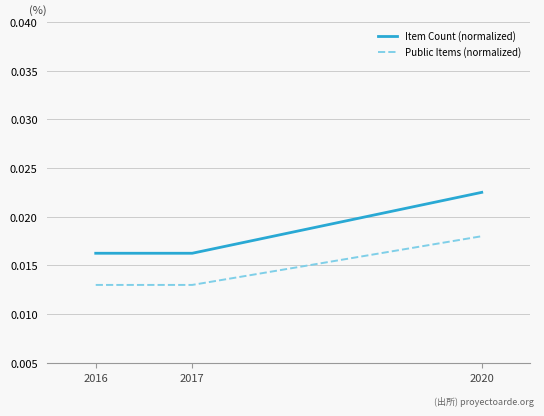

Which series has the largest range (max minus min)?

Item Count (normalized)